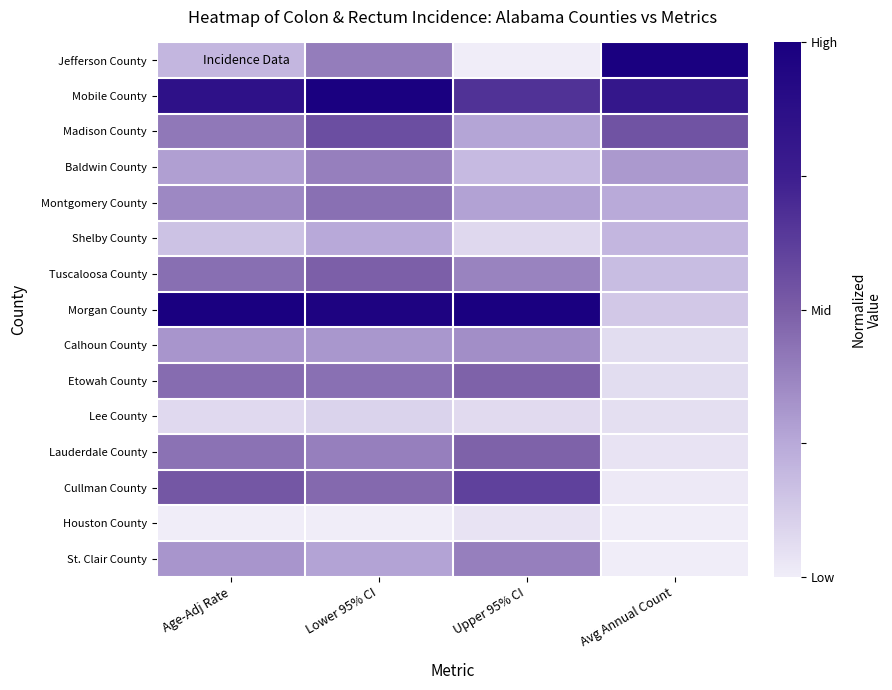

At Age-Adj Rate, list the series in order from smallest to largest.

Houston County, Lee County, Shelby County, Jefferson County, Baldwin County, Calhoun County, St. Clair County, Montgomery County, Madison County, Lauderdale County, Tuscaloosa County, Etowah County, Cullman County, Mobile County, Morgan County